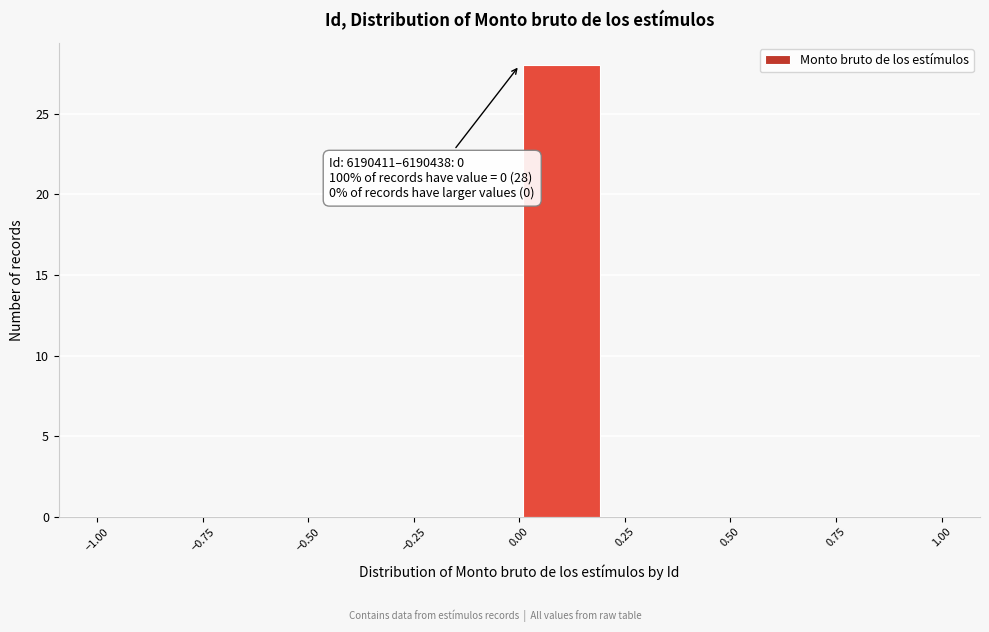

Which range on the x-axis has the tallest bar?

0.0 to 0.2